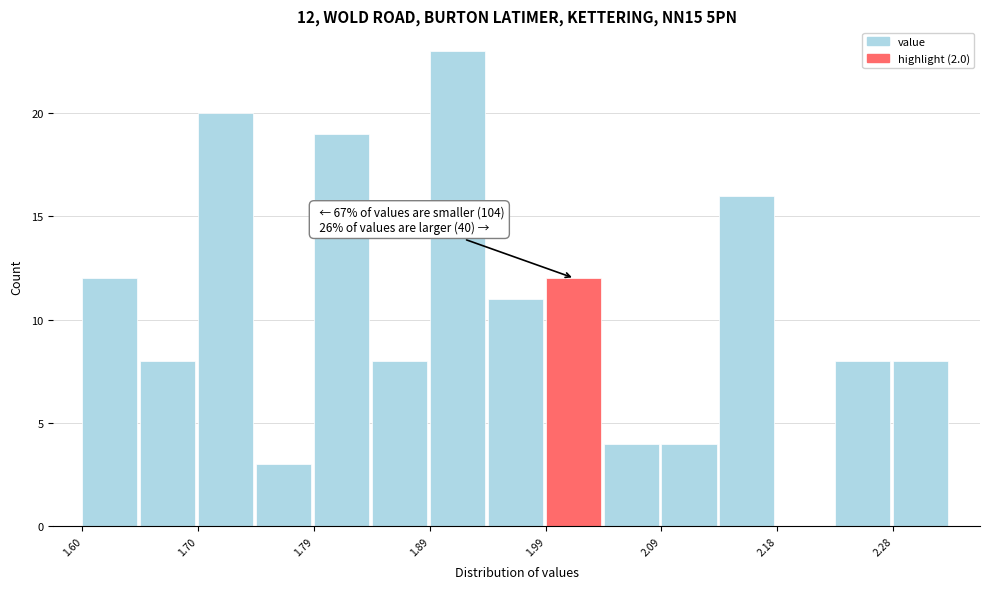

Over which range of the x-axis is the bar tallest?

1.89 to 1.94